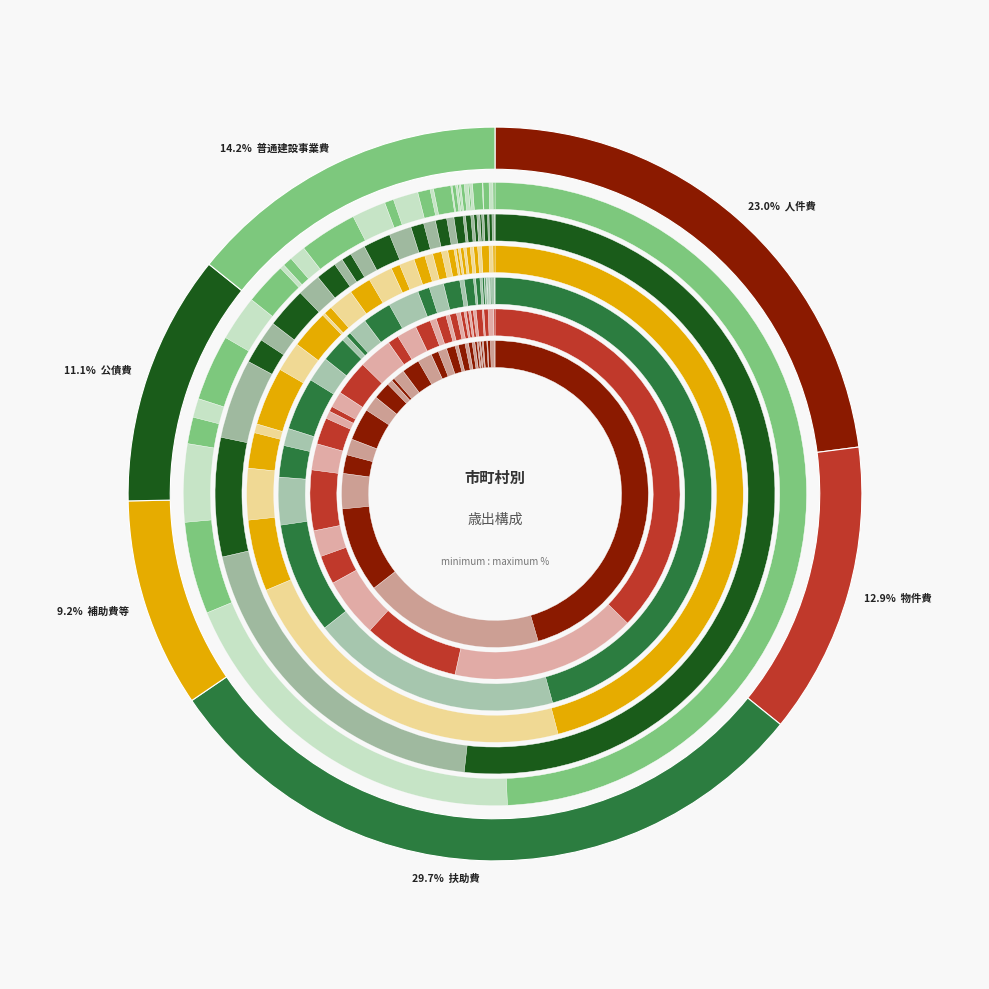

Rank the series at 真鶴町 from lowest to highest value.

普通建設事業費, 公債費, 扶助費, 物件費, 人件費, 補助費等